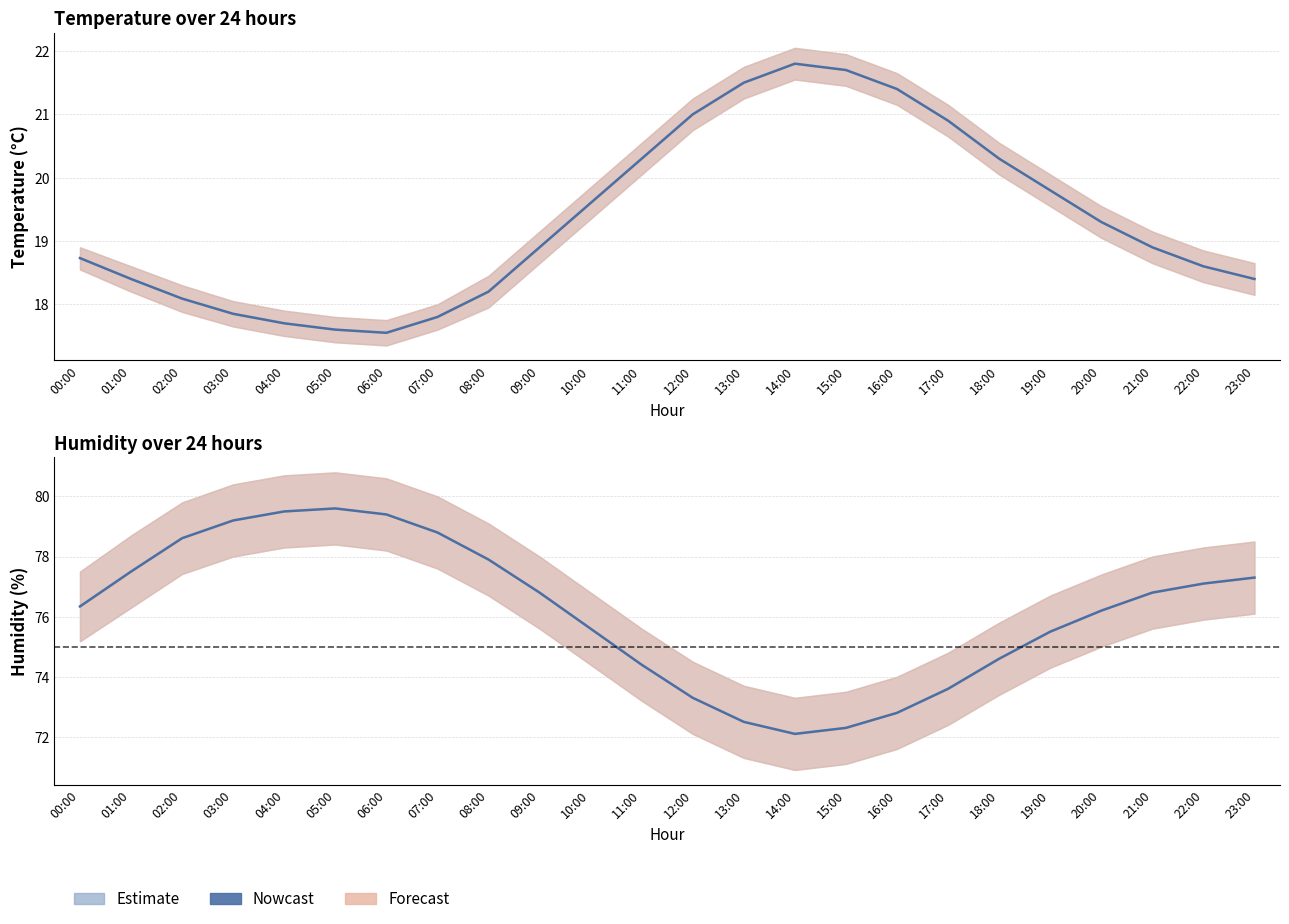

The value at 03:00 is 111.9. True or false?

False